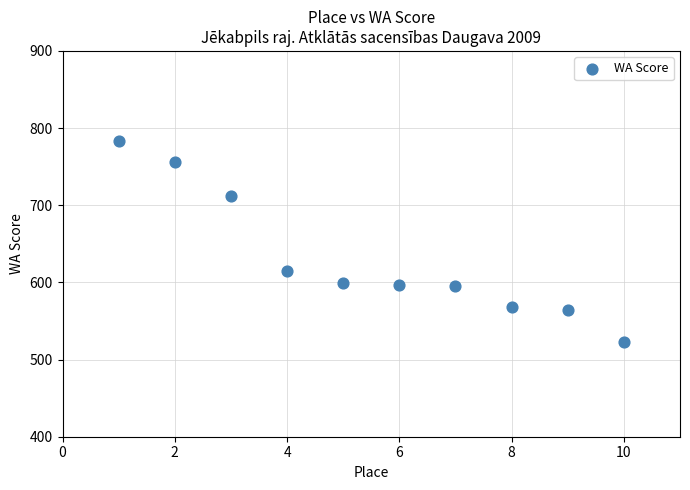

What Y value in the scatter plot is closest to 653?

615